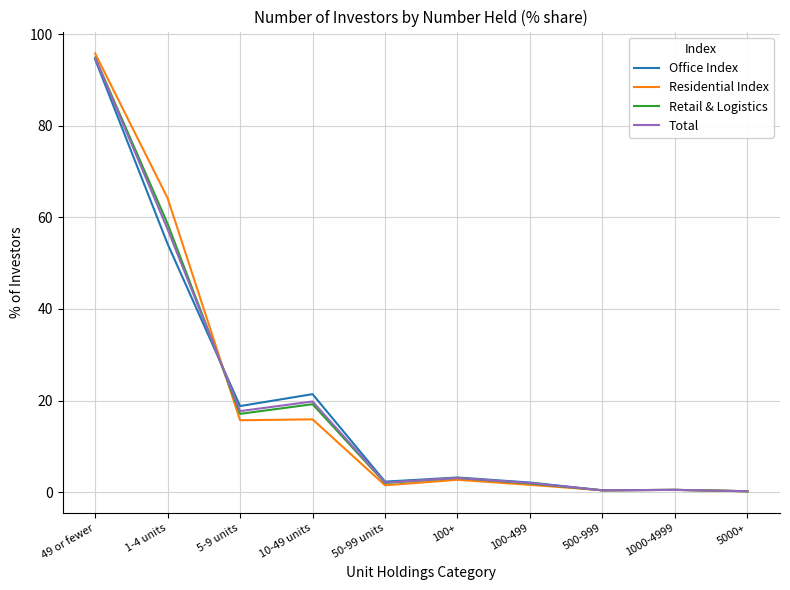

What position from the left is 5-9 units?

3